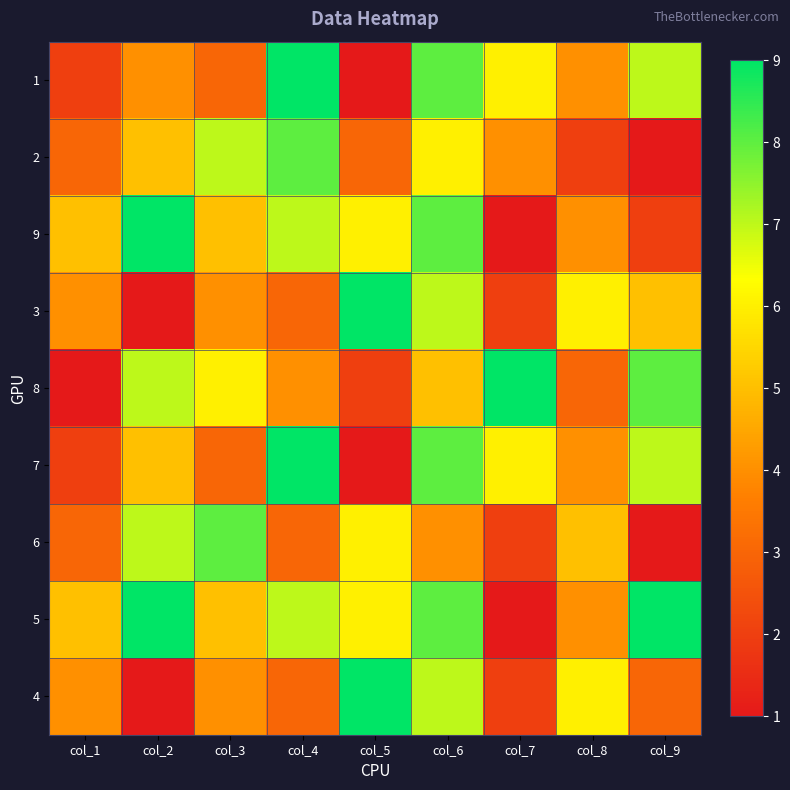

Which series has the largest range (max minus min)?

1